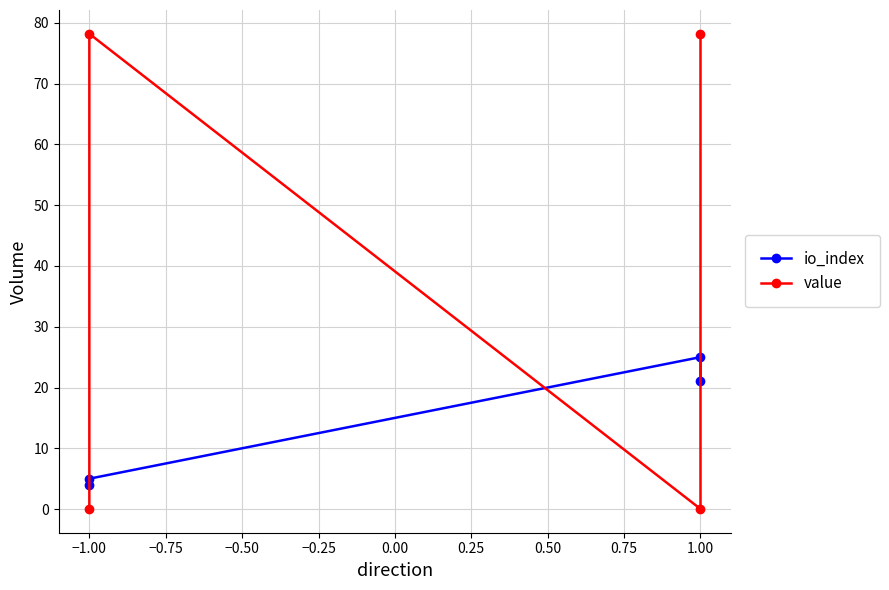

Is it true that value equals 33.4 at 1.00?

False